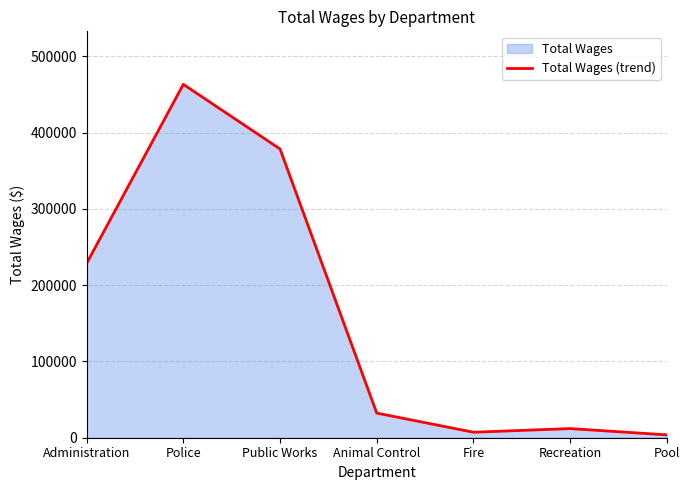

Is it true that the value at Animal Control is 57430?

False